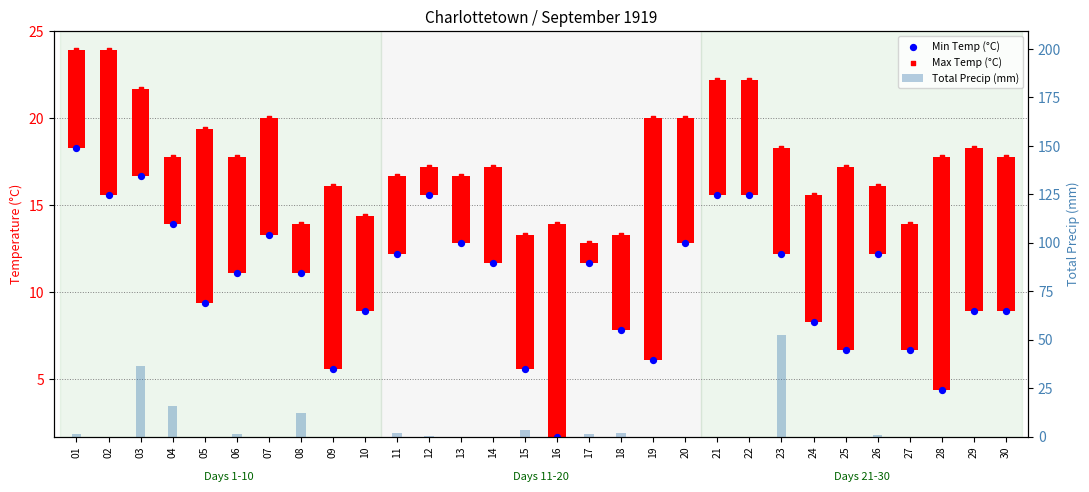

Which series reaches the maximum Y coordinate?

Total Precip (mm)